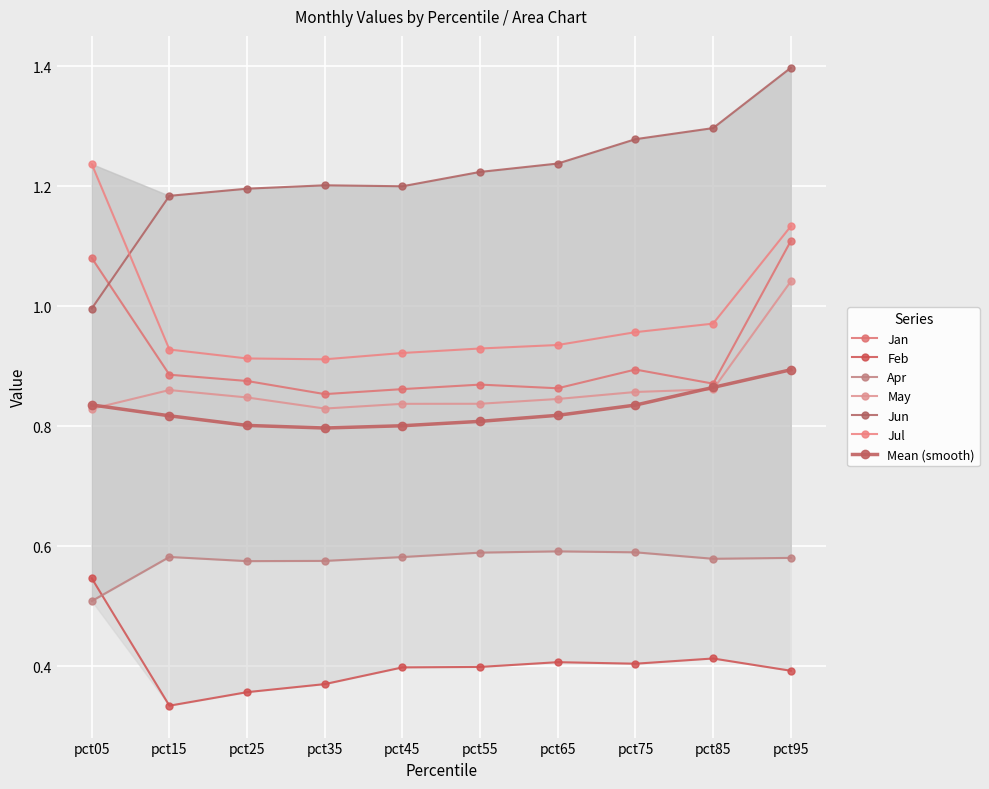

Reading left to right, transcribe all the data shown in this chart.

Jan: 1.1	0.9	0.9	0.9	0.9	0.9	0.9	0.9	0.9	1.1
Feb: 0.5	0.3	0.4	0.4	0.4	0.4	0.4	0.4	0.4	0.4
Apr: 0.5	0.6	0.6	0.6	0.6	0.6	0.6	0.6	0.6	0.6
May: 0.8	0.9	0.8	0.8	0.8	0.8	0.8	0.9	0.9	1.0
Jun: 1.0	1.2	1.2	1.2	1.2	1.2	1.2	1.3	1.3	1.4
Jul: 1.2	0.9	0.9	0.9	0.9	0.9	0.9	1.0	1.0	1.1